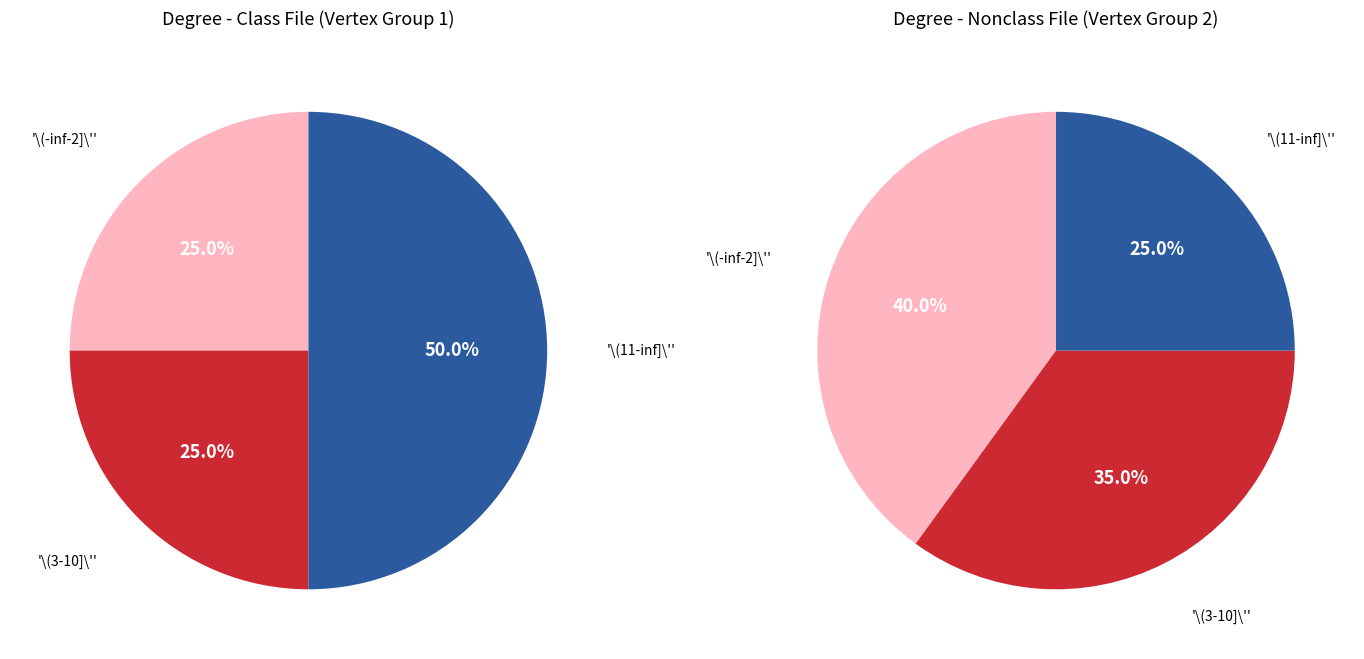

The mel_m8 slice represents 9% of the pie. True or false?

False